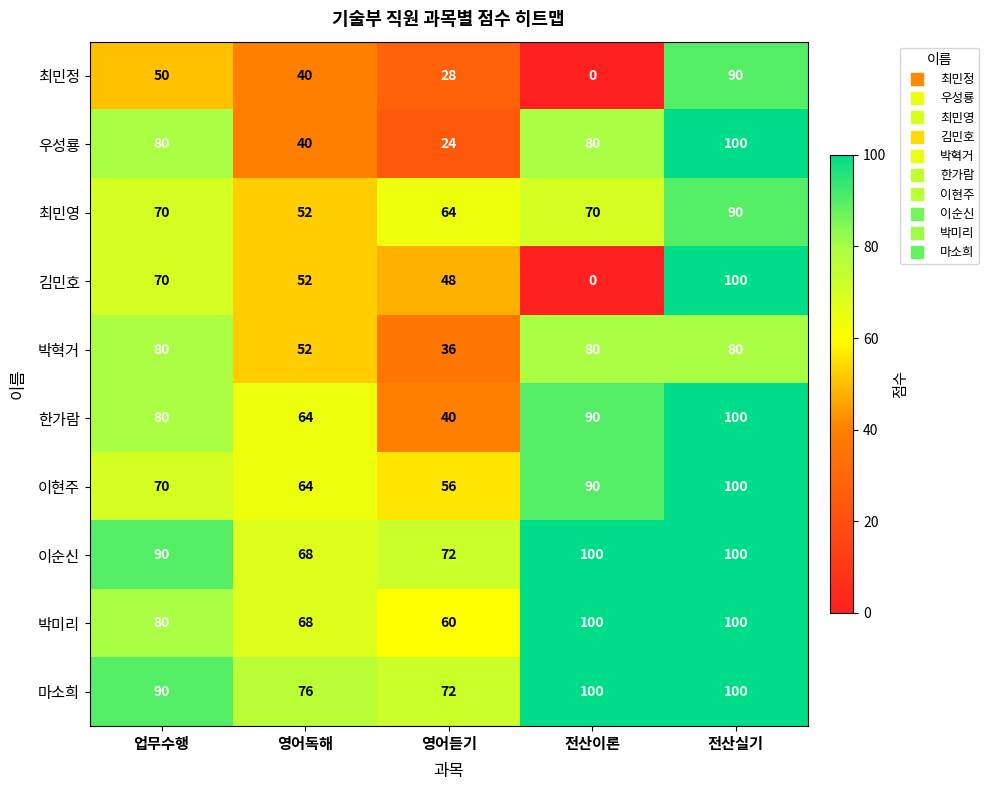

Count the 이현주 values in the range 64 to 90.

3